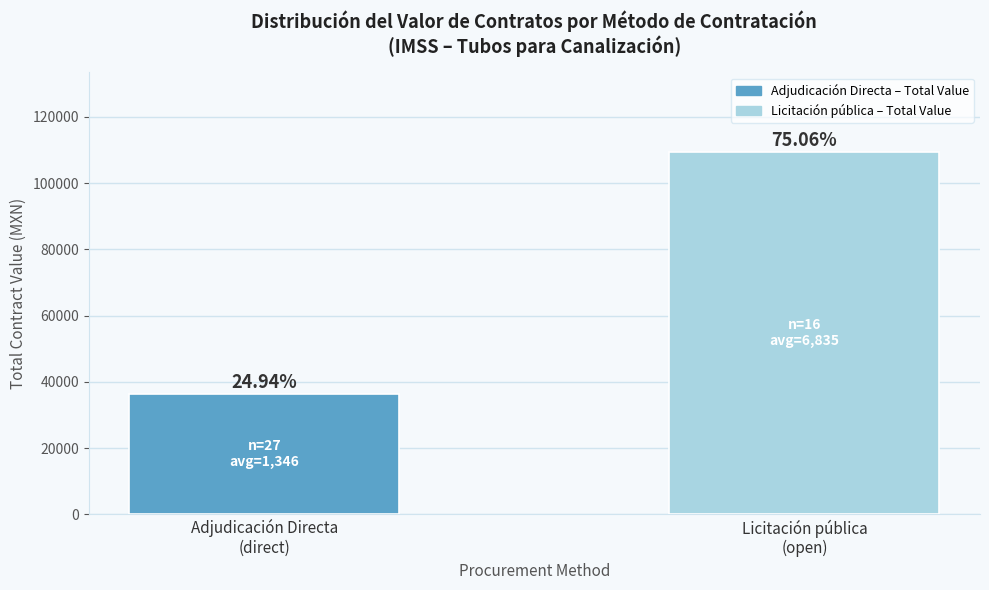

Which label corresponds to the smallest value in the chart?

Adjudicación Directa
(direct)